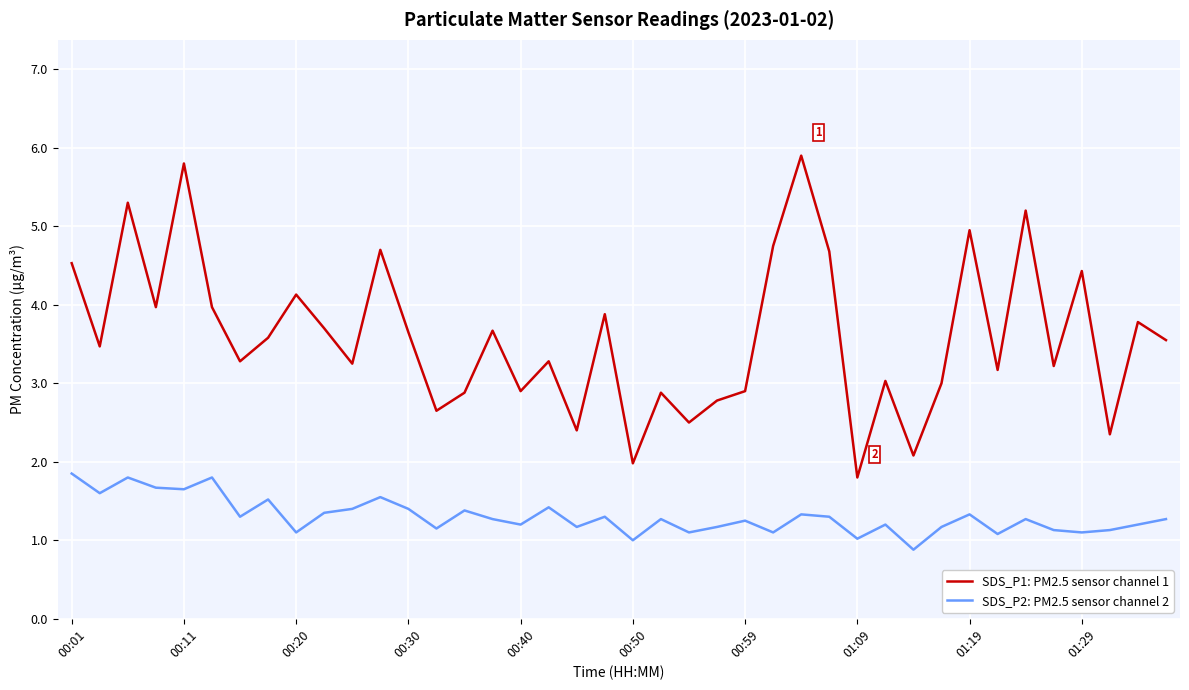

What is the difference between the maximum and minimum values in the SDS_P1: PM2.5 sensor channel 1 series?

4.1